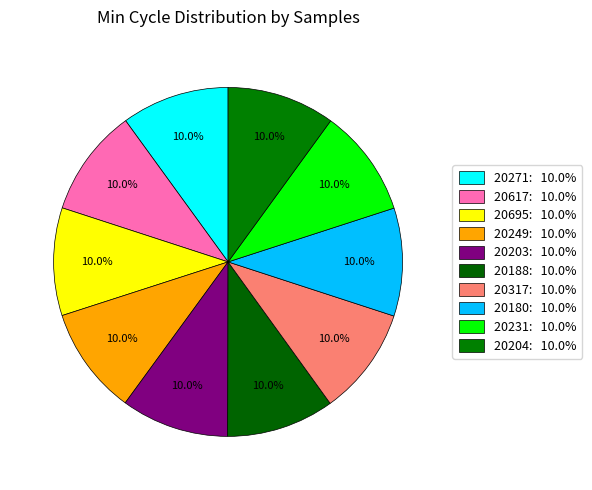

What percentage is the 20188 slice, to the nearest percent?

10%